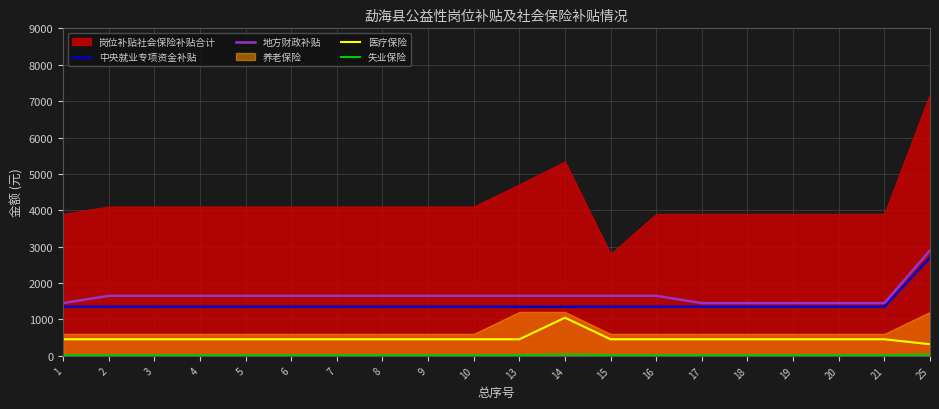

At which category is the sum across all series the highest?

25